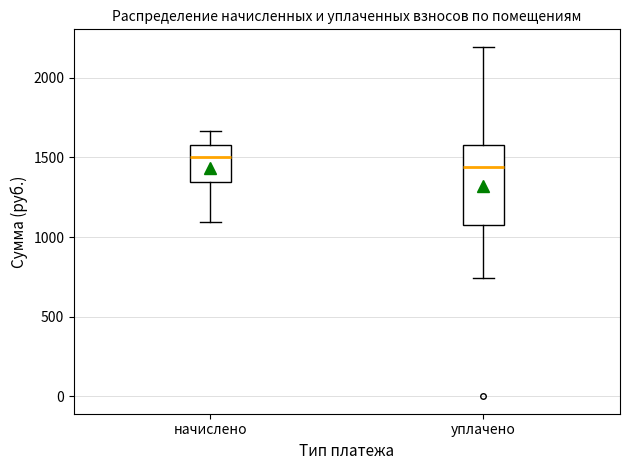

Where does the lower whisker of the box for уплачено end on the y-axis? The values are not printed on the chart, so give them approximately, as read against the axis.

750